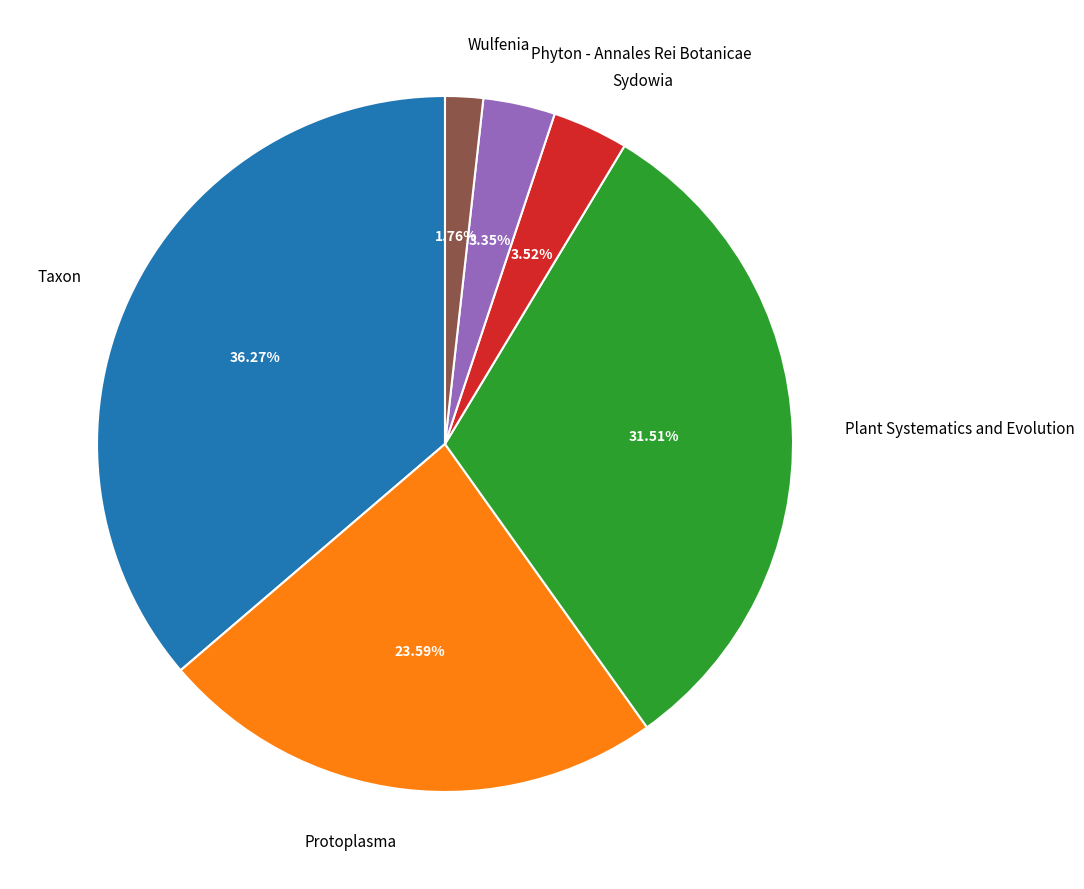

What is the total percentage of Wulfenia and Taxon?

38.0%